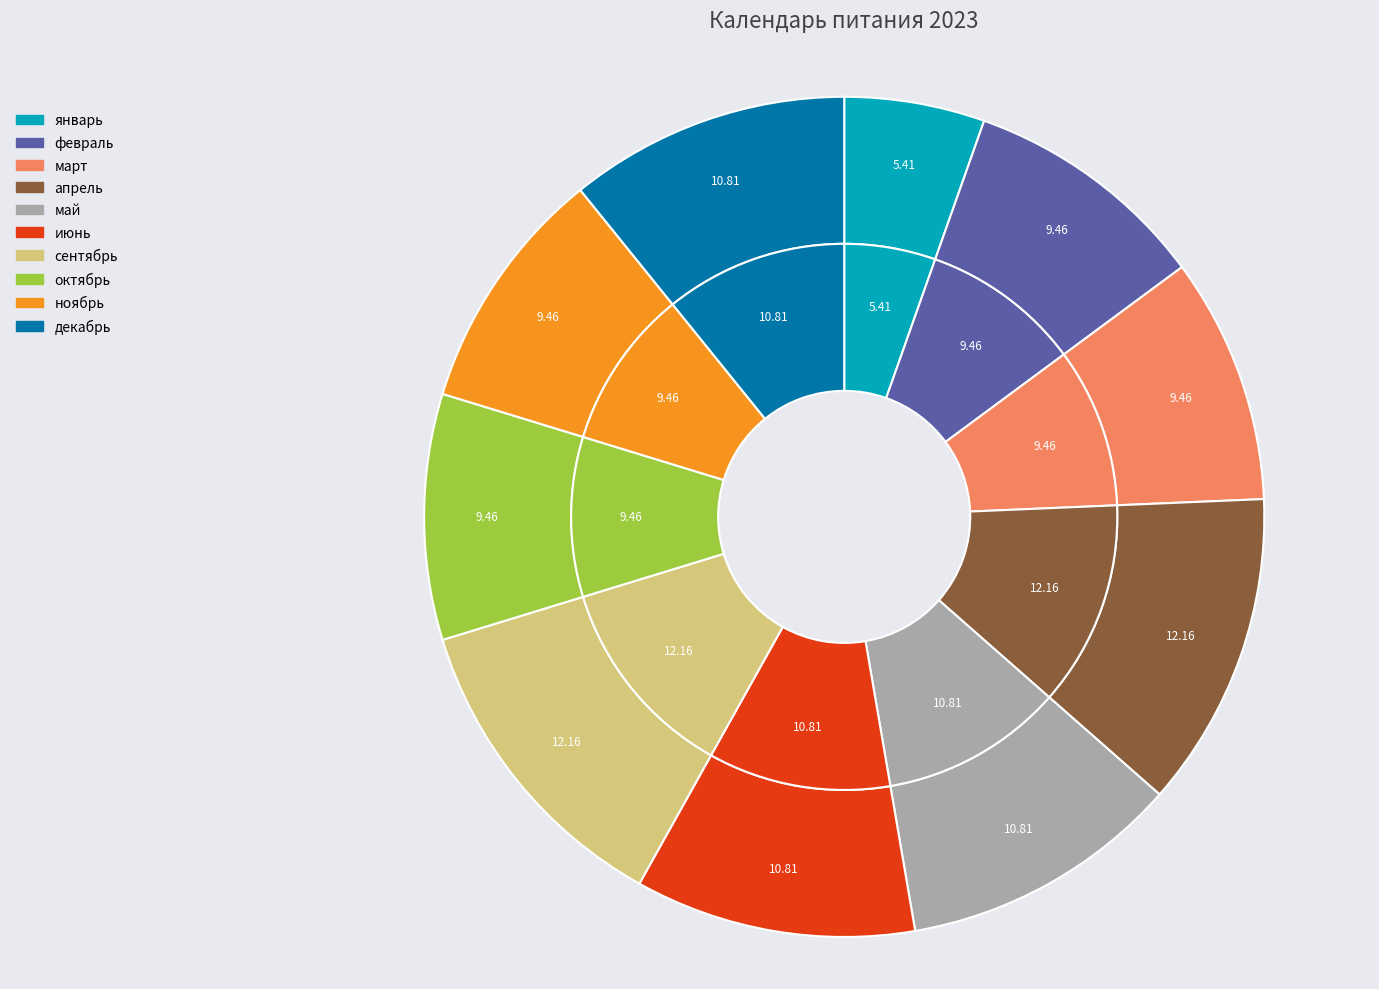

How many slices are in this pie chart?

10